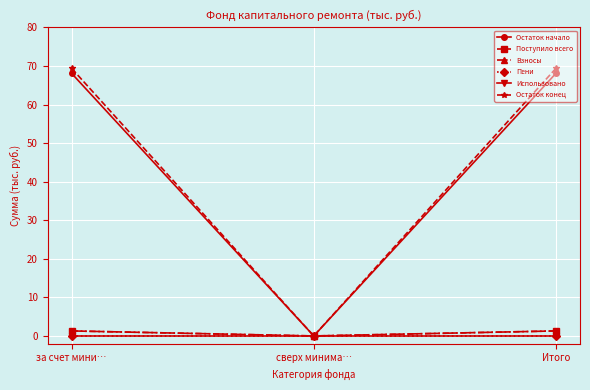

Reading left to right, what are all the values shown in this chart?

Остаток начало: за счет мини…=68.1	сверх минима…=0.0	Итого=68.1
Поступило всего: за счет мини…=1.3	сверх минима…=0.0	Итого=1.3
Взносы: за счет мини…=1.3	сверх минима…=0.0	Итого=1.3
Пени: за счет мини…=0.0	сверх минима…=0.0	Итого=0.0
Использовано: за счет мини…=0.0	сверх минима…=0.0	Итого=0.0
Остаток конец: за счет мини…=69.4	сверх минима…=0.0	Итого=69.4